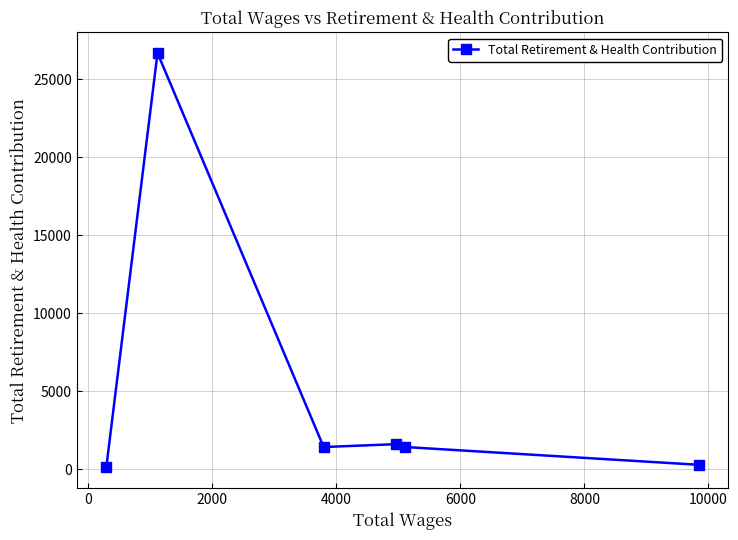

What is the difference between the maximum and second lowest values?

26406